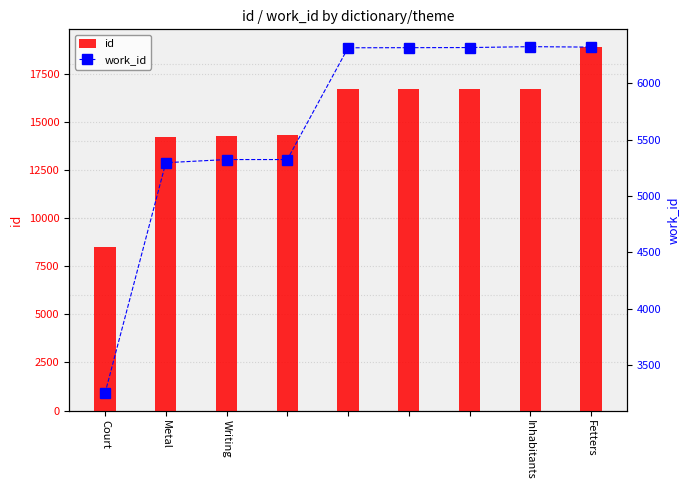

Rank the series by their average value, from highest to lowest.

id, work_id